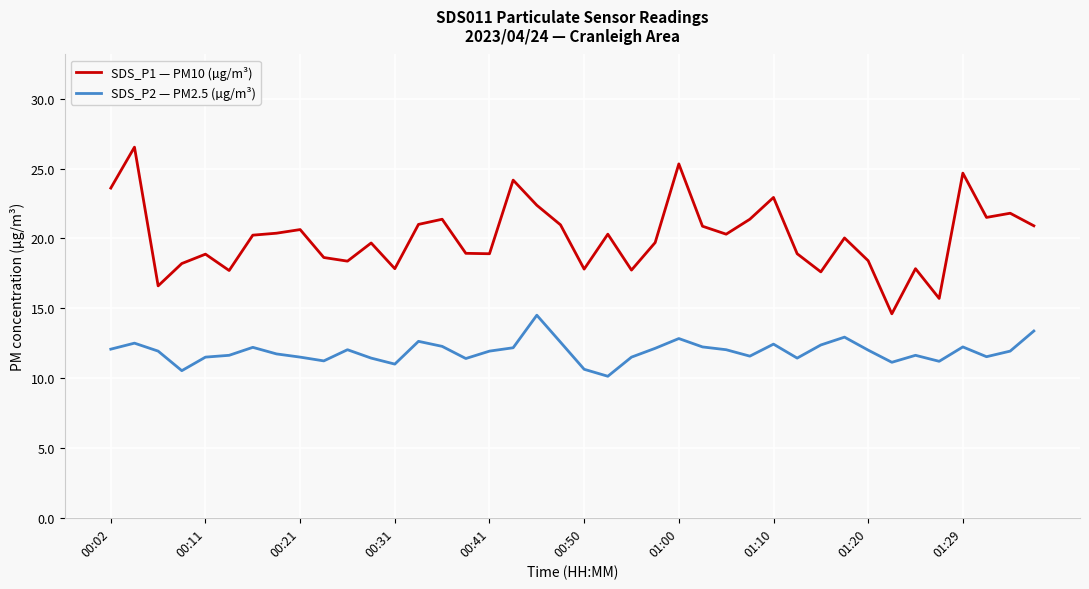

Is this an area chart (filled region under the line)?

No